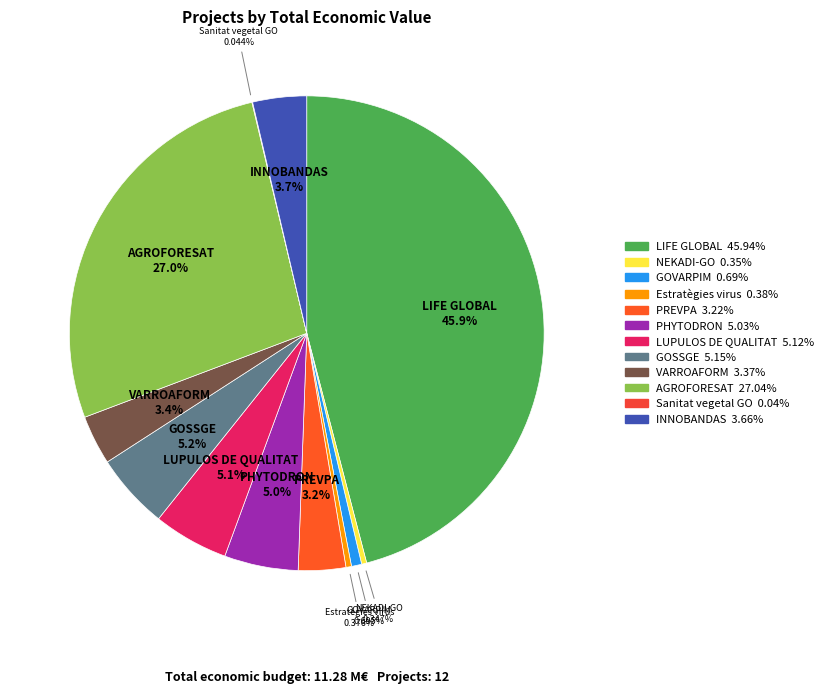

Is there any slice that represents more than half of the pie?

No